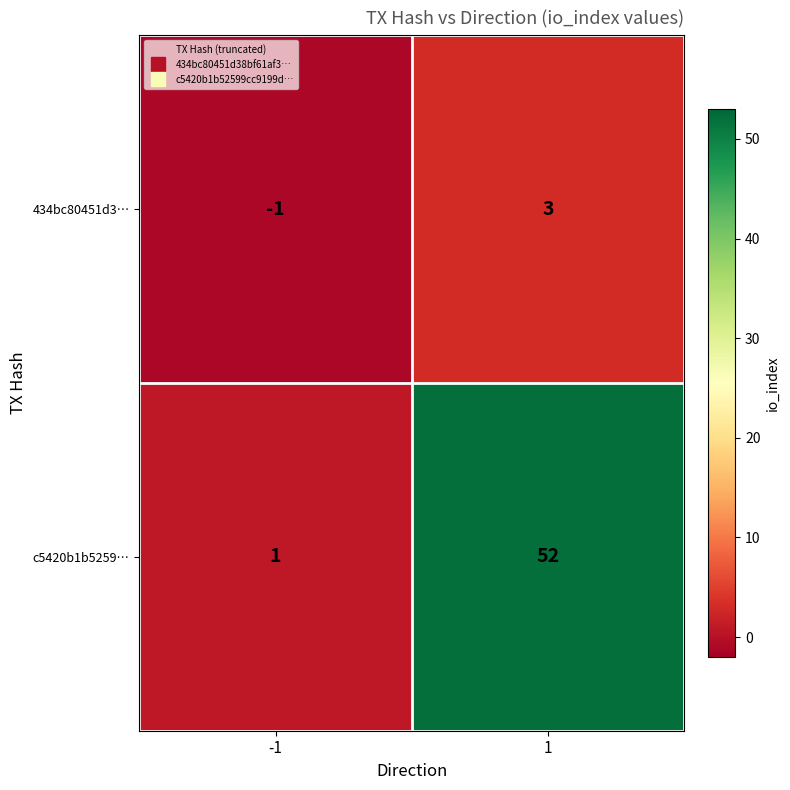

Reading left to right, what are all the values shown in this chart?

434bc80451d3…: -1=-1	1=3
c5420b1b5259…: -1=1	1=52